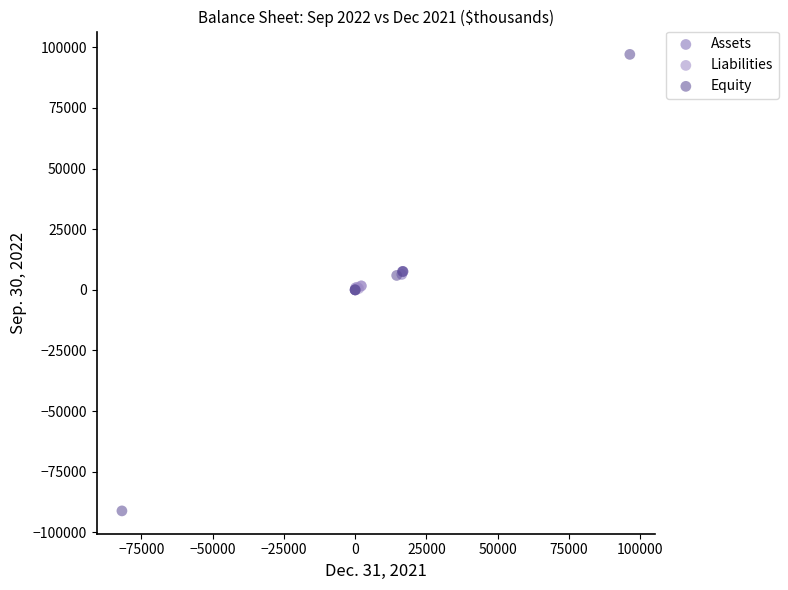

Which series contains the highest Y value?

Equity